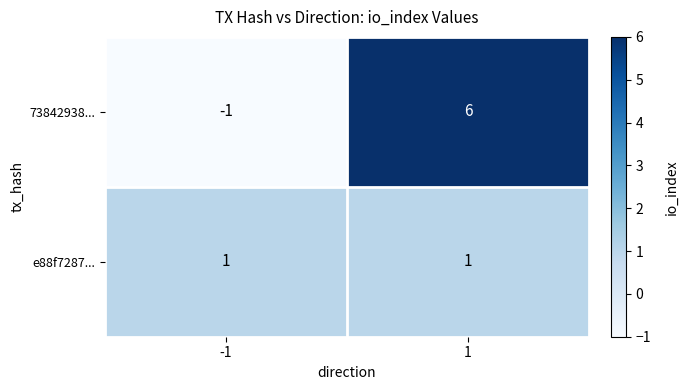

Which series has the largest total across all categories?

73842938...